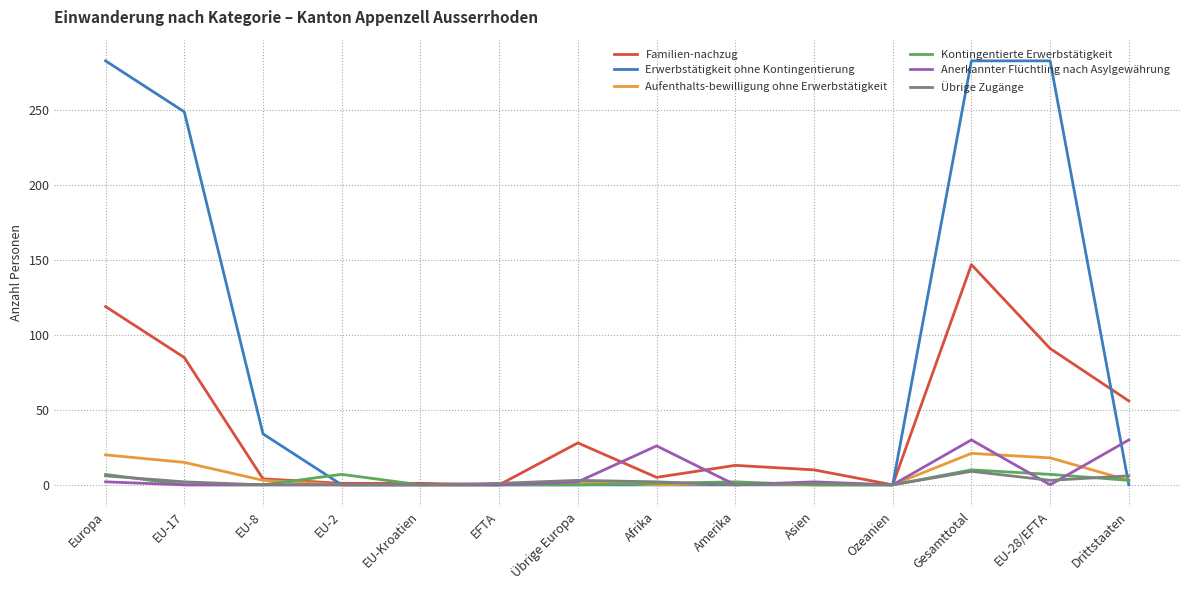

Which series has the widest spread of values?

Erwerbstätigkeit ohne Kontingentierung